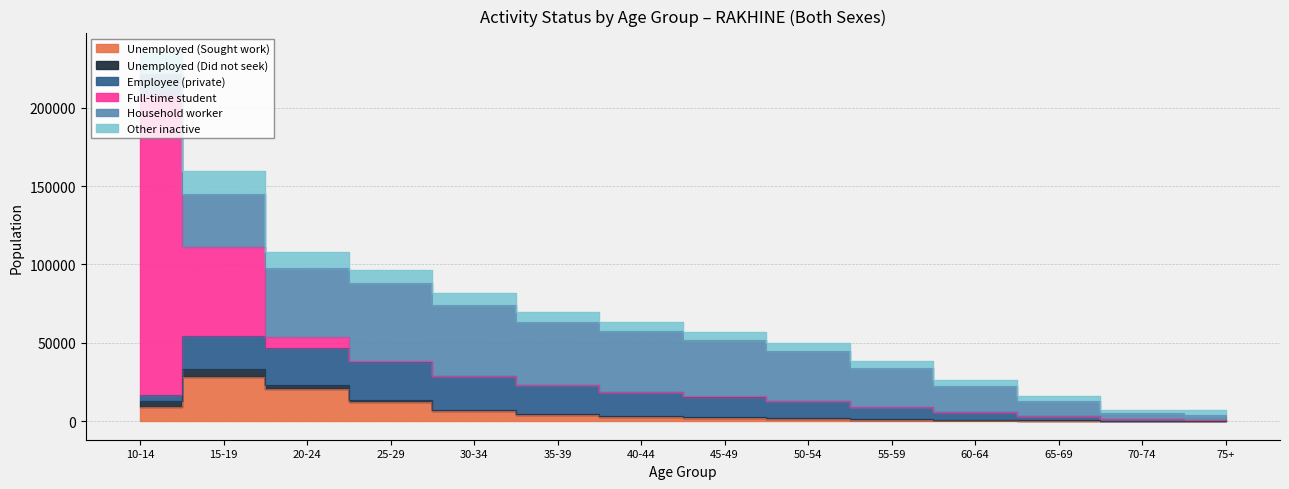

At which category does the chart reach its peak across all series?

10-14